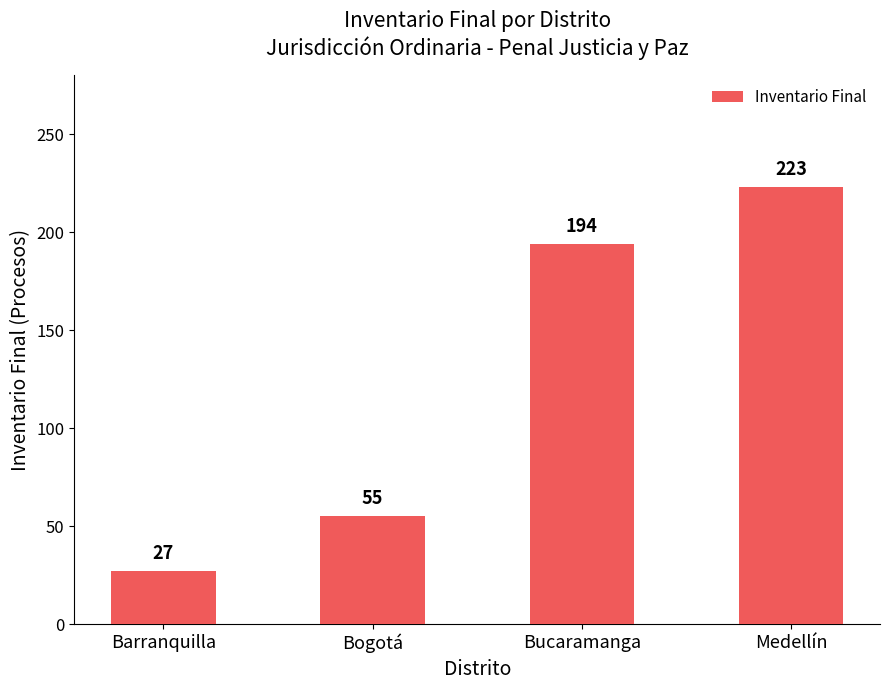

What is the label of the 3rd bar from the right?

Bogotá